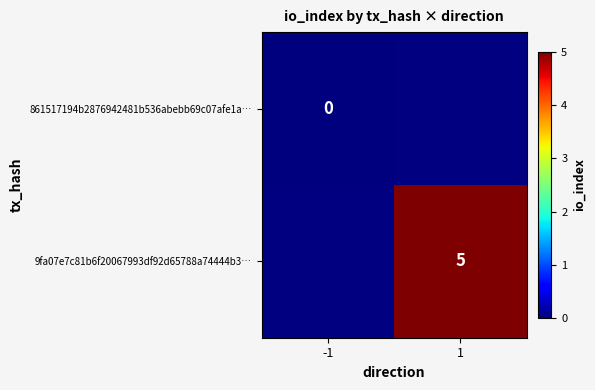

The 9fa07e7c81b6f20067993df92d65788a74444b3… series shows 5 at 1. True or false?

True